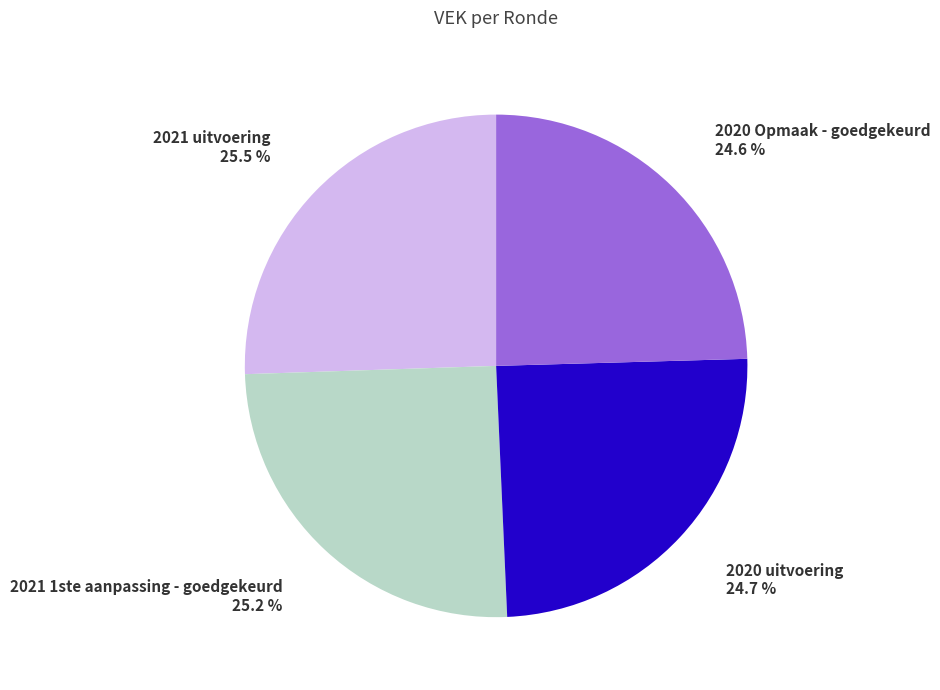

Is there any slice that represents more than half of the pie?

No